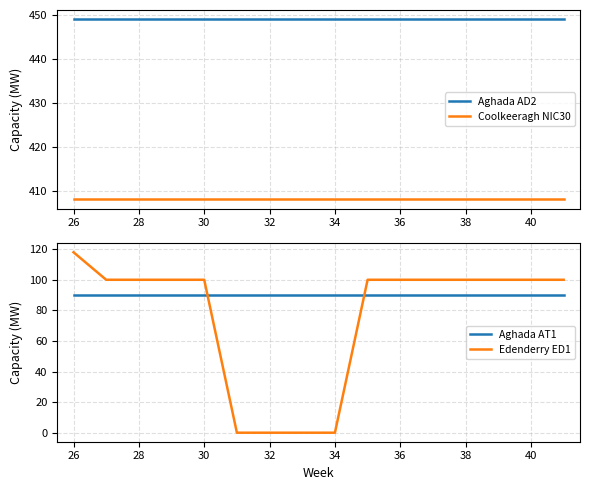

What is the minimum value for Aghada AT1?

90